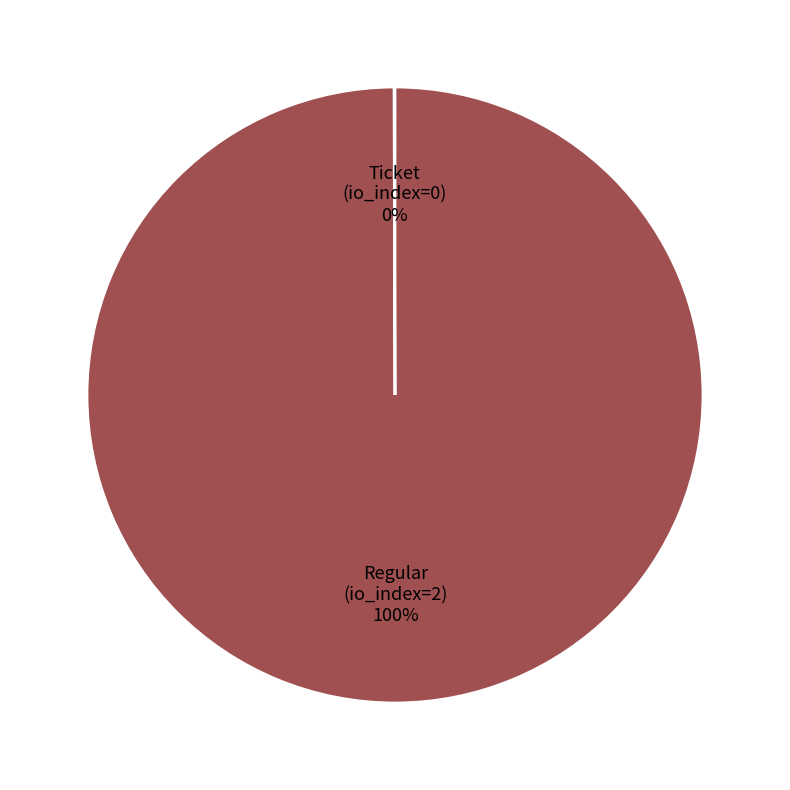

Is Regular (io_index=2) the majority of the pie?

Yes